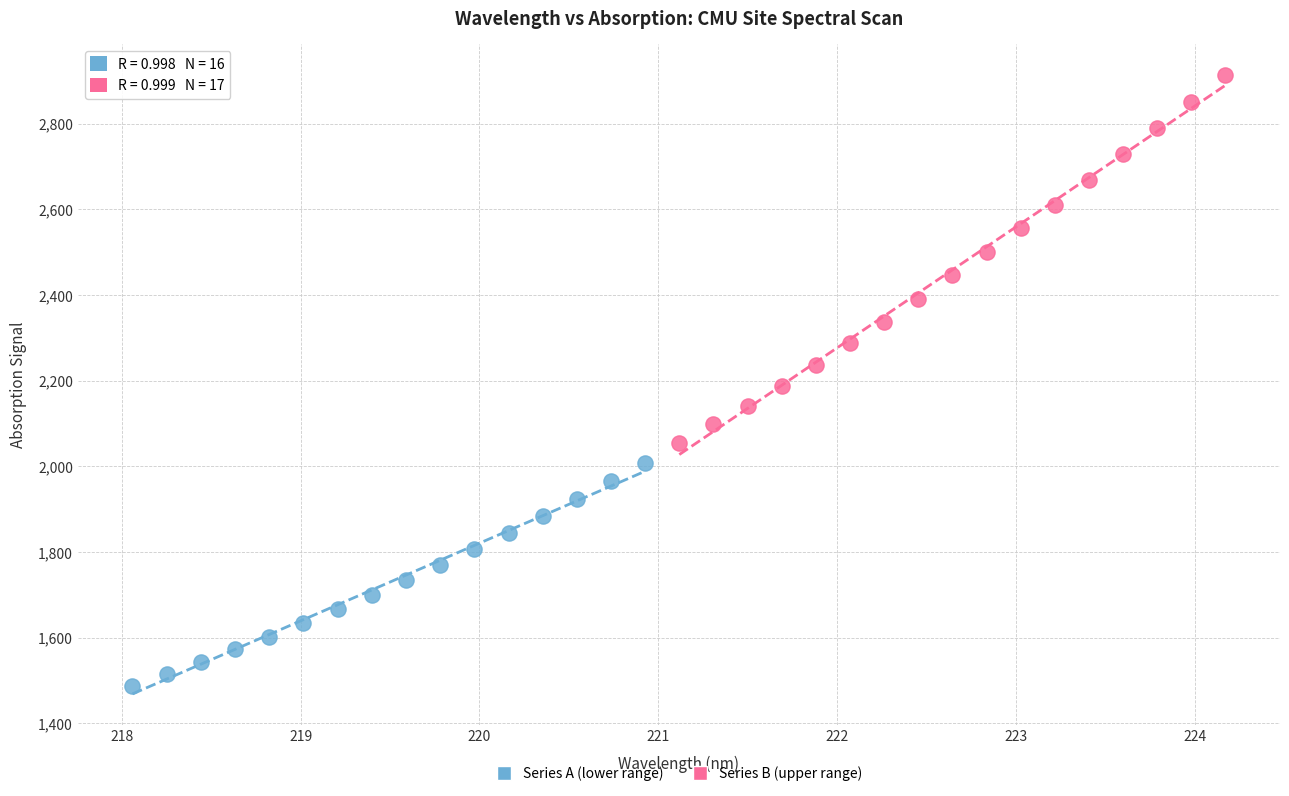

Which series contains the lowest Y value?

Series A (lower range)